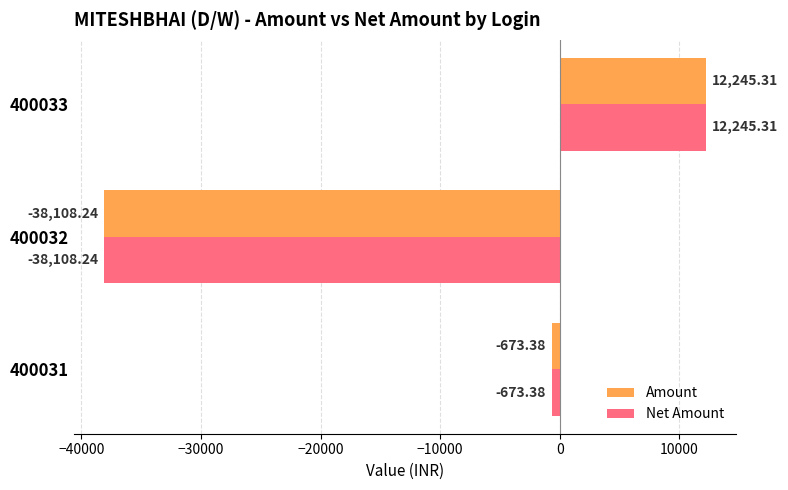

How many data points does each series have?

3